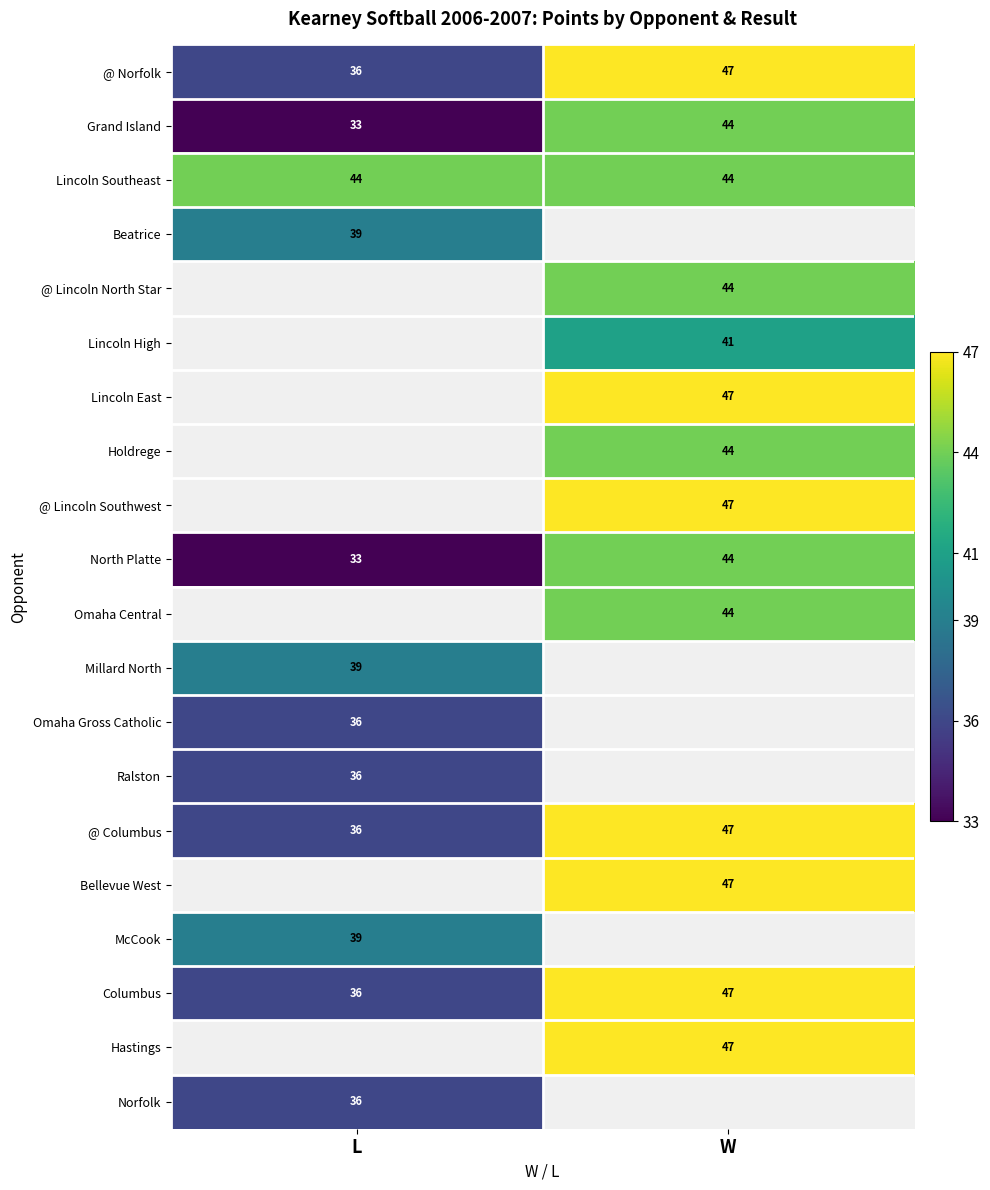

At how many categories does at least one series exceed 45?

1